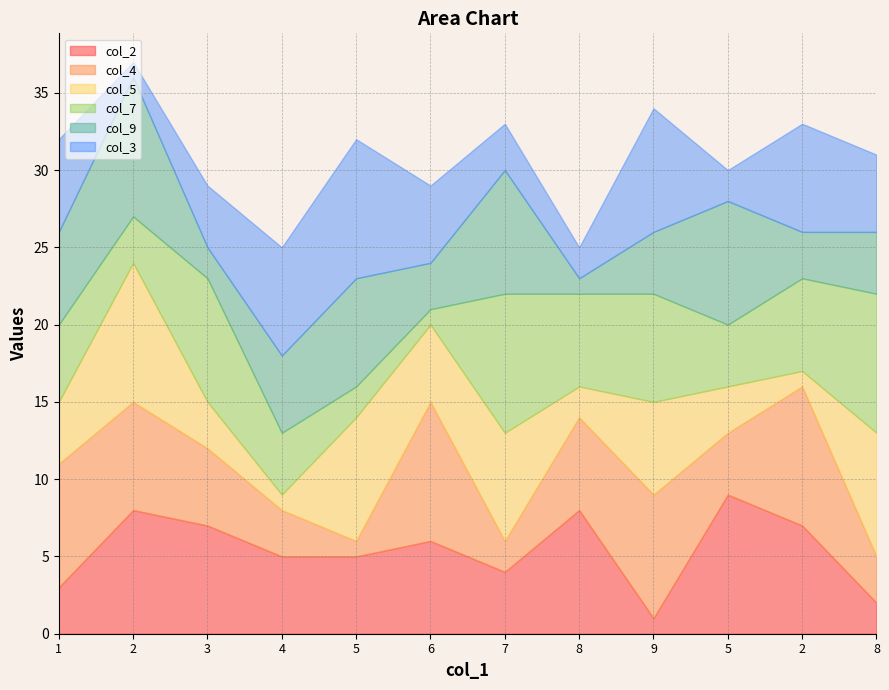

Rank the series by their maximum value, from lowest to highest.

col_2, col_4, col_5, col_7, col_9, col_3